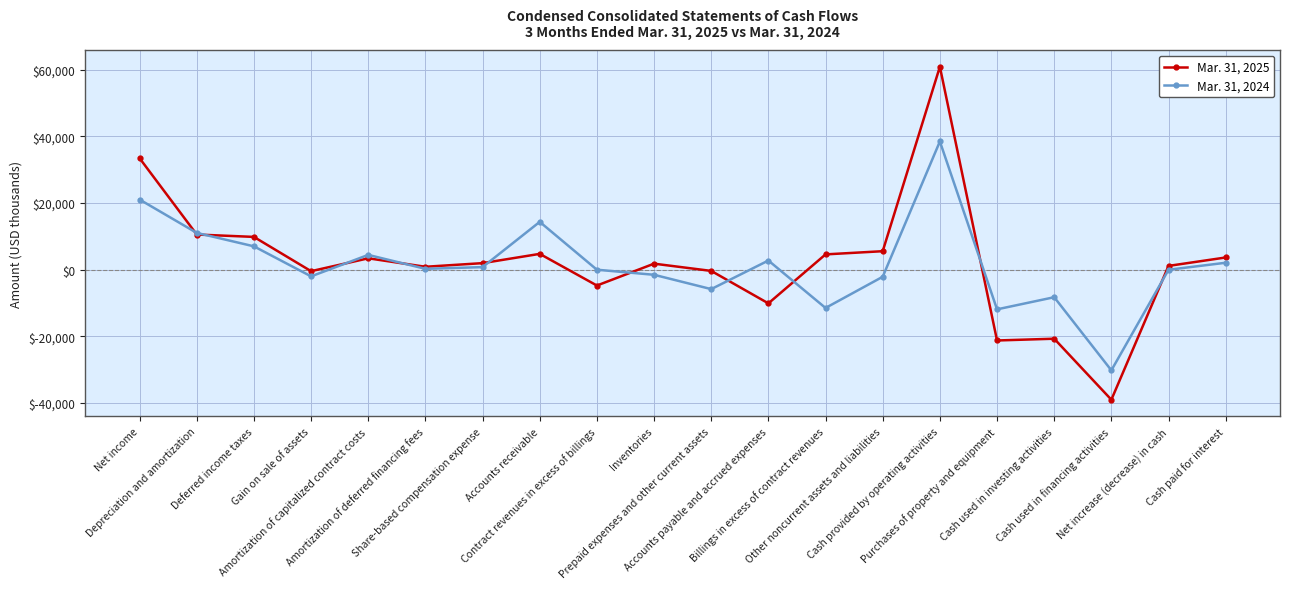

True or false: Mar. 31, 2024 has more than 0 points higher than both neighbors.

True